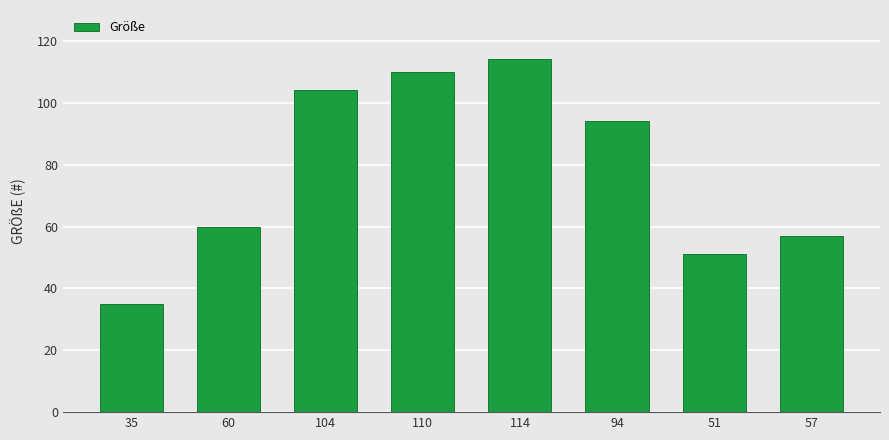

At which category does the chart reach its minimum across all series?

35